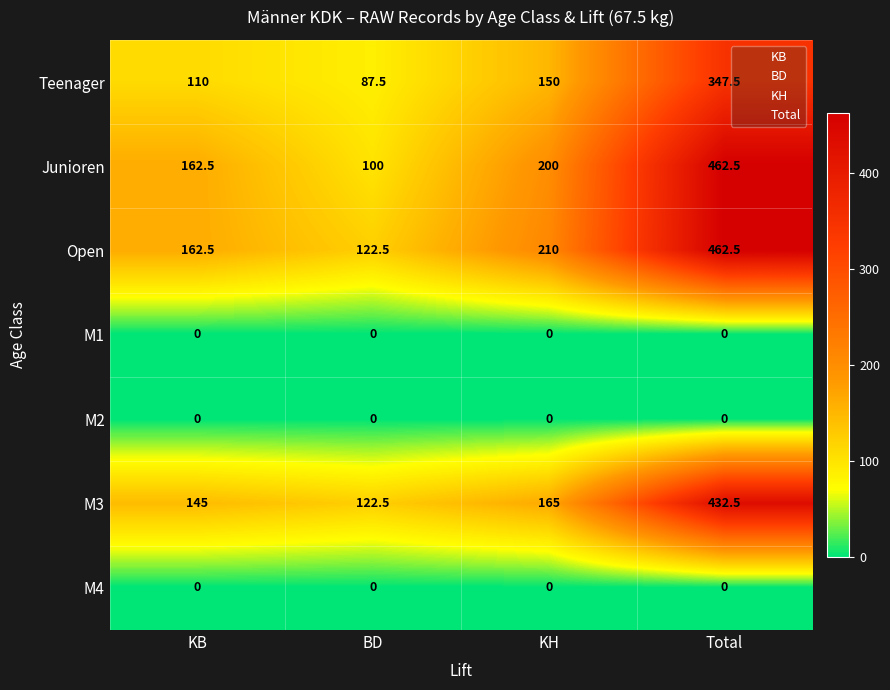

The Teenager series shows 174.8 at KB. True or false?

False